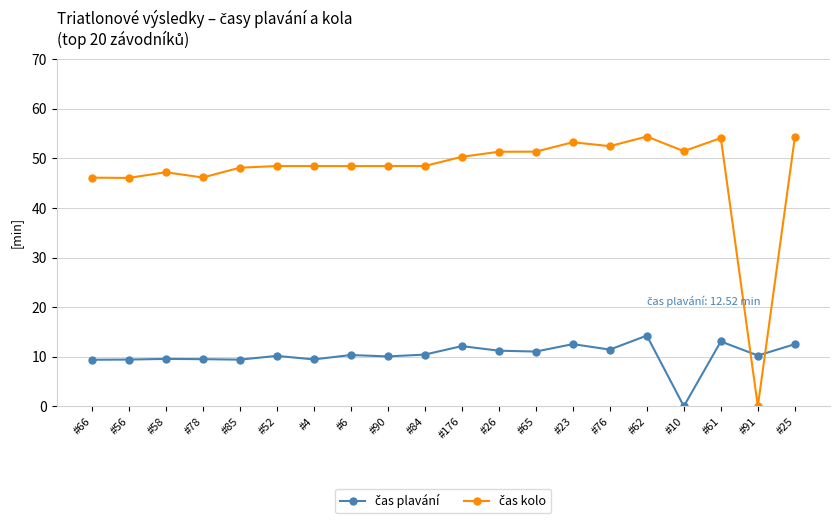

What is the greatest value displayed?

54.4